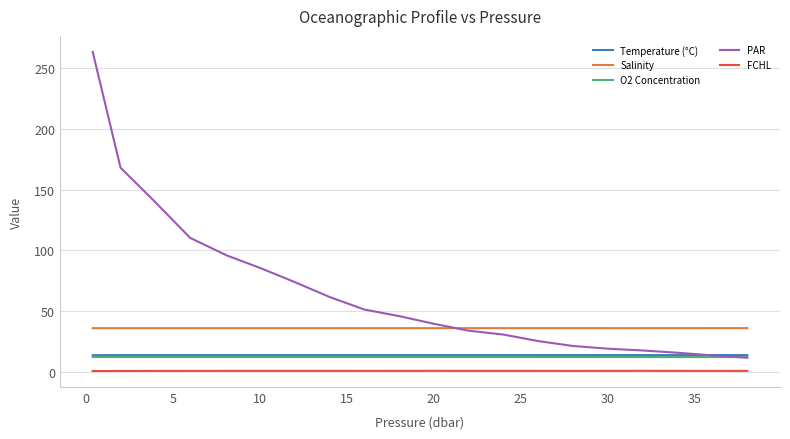

Which series has the largest total across all categories?

PAR